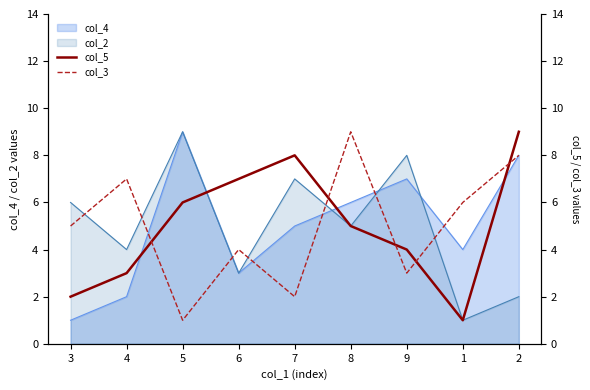

At which label does col_3 first exceed 5?

4